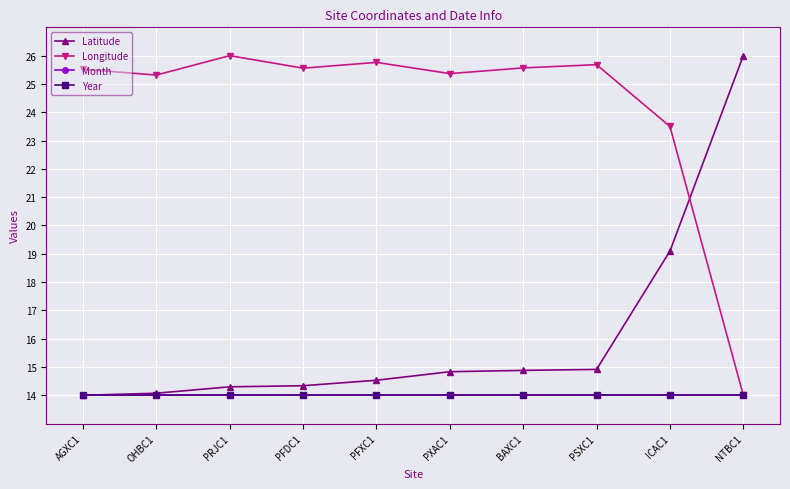

Rank the series by their maximum value, from lowest to highest.

Month, Year, Latitude, Longitude